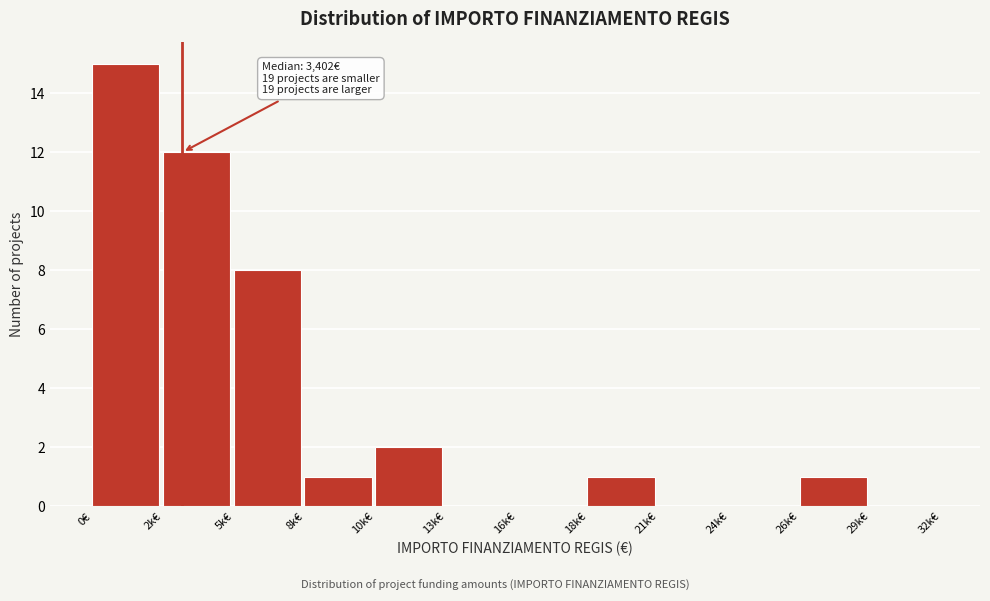

Reading right to left, transcribe all the data shown in this chart.

29k€=0	26k€=1	24k€=0	21k€=0	18k€=1	16k€=0	13k€=0	10k€=2	8k€=1	5k€=8	2k€=12	0€=15